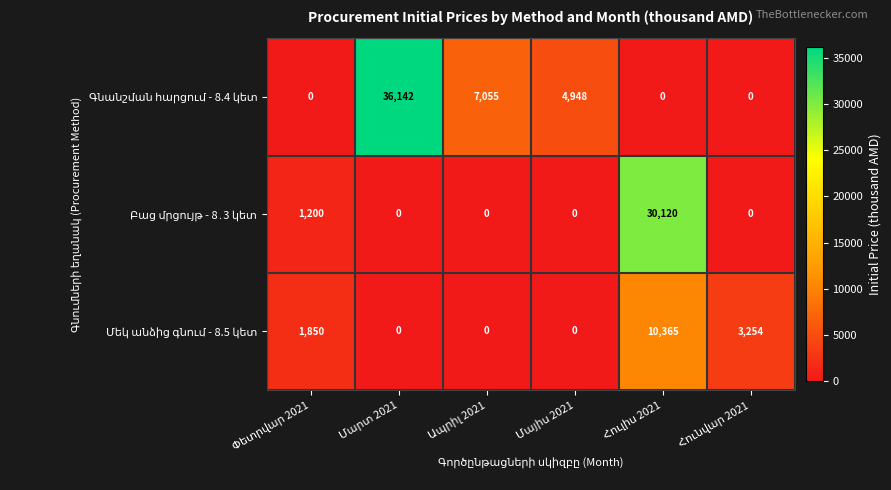

At how many categories does at least one series exceed 9394?

2